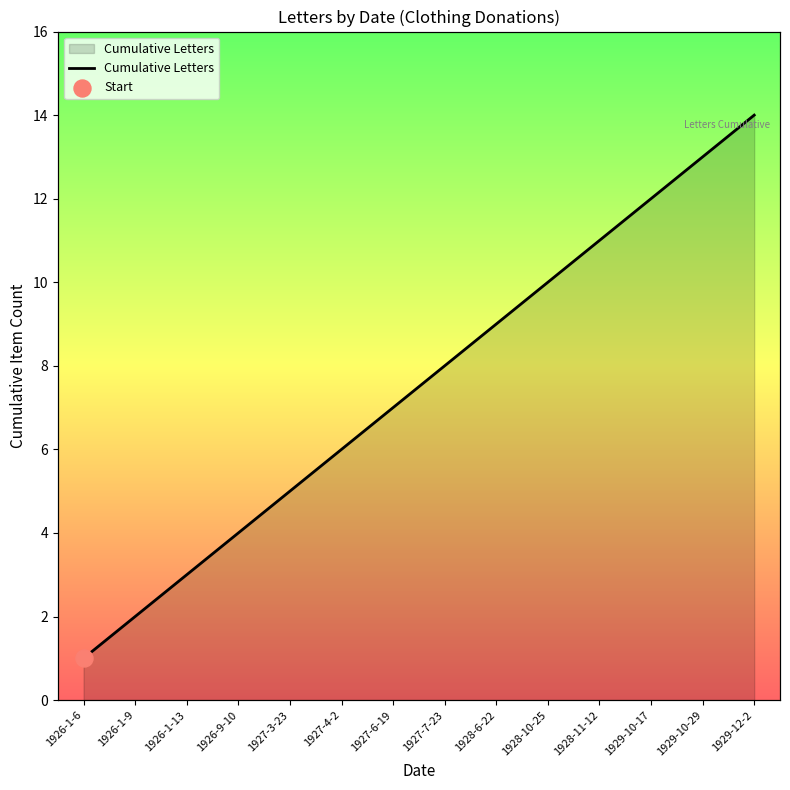

What is the change in value from 1928-11-12 to 1929-10-29?

+2